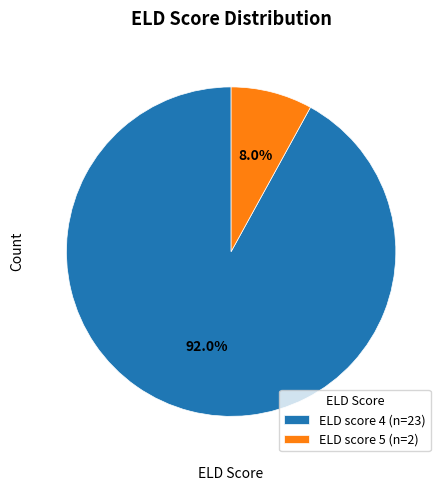

To the nearest percent, what is the combined percentage of ELD score 5 and ELD score 4?

100%